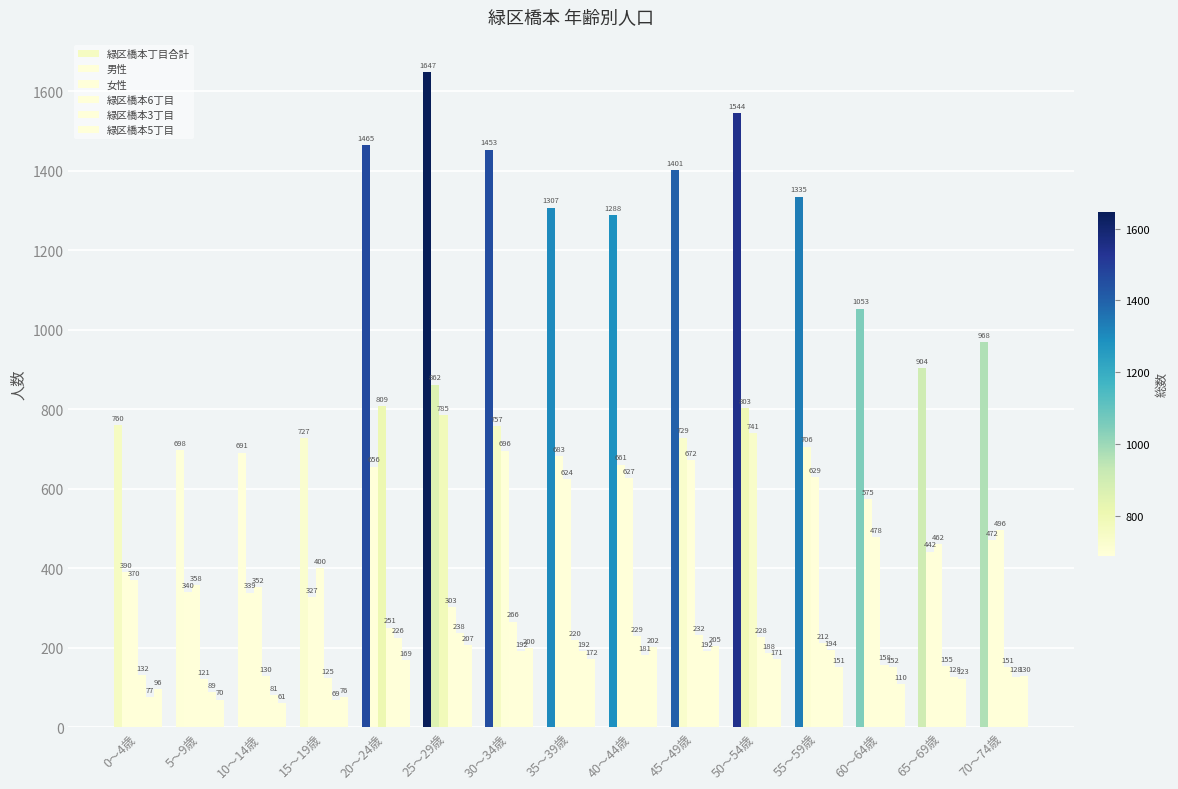

What position from the left is 70～74歳?

15